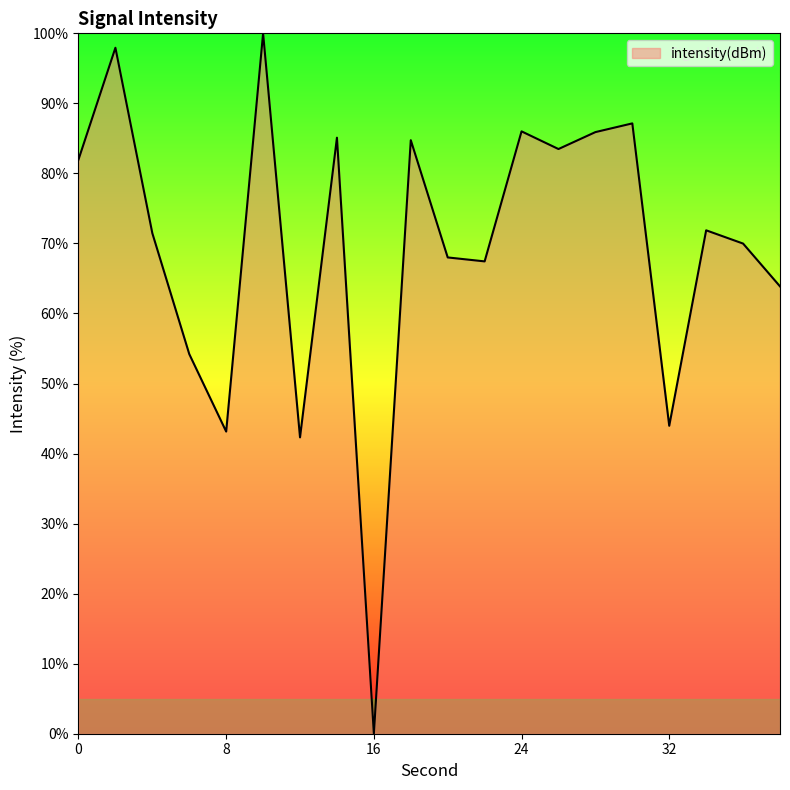

How many values are above zero?

19